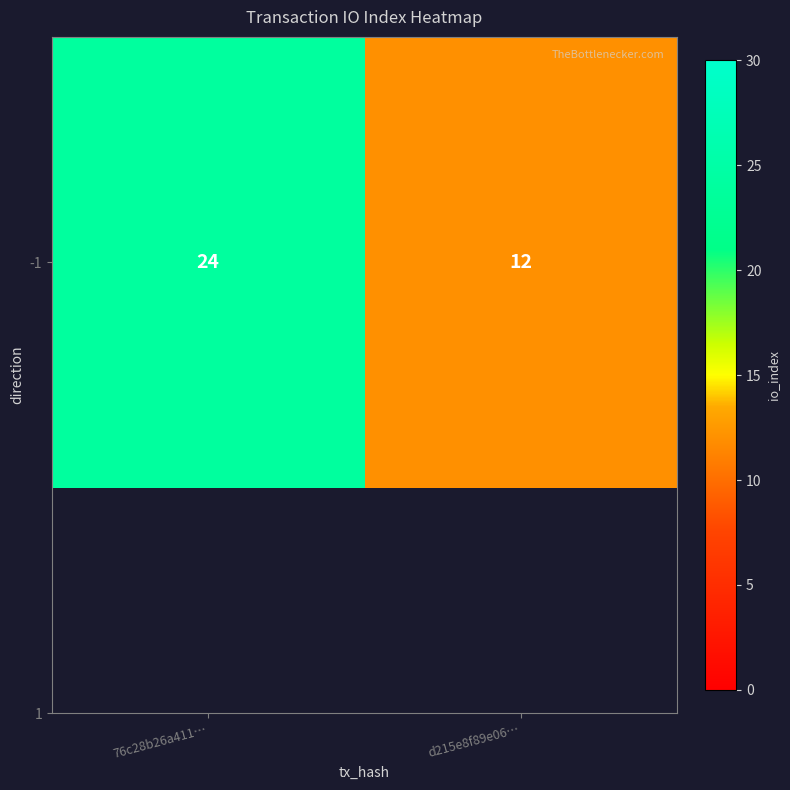

What is the average value?

18